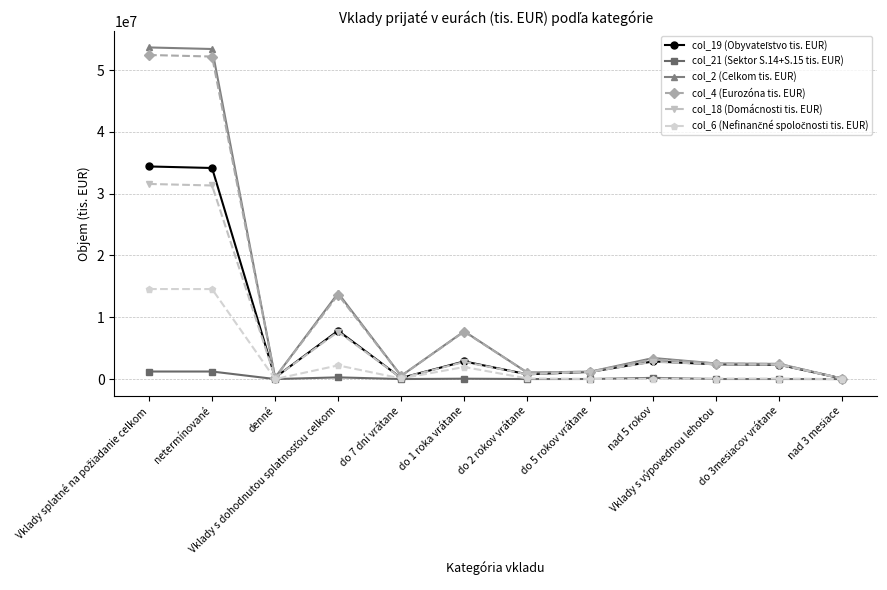

The value of col_4 (Eurozóna tis. EUR) at Vklady s výpovednou lehotou is 2512097. True or false?

True